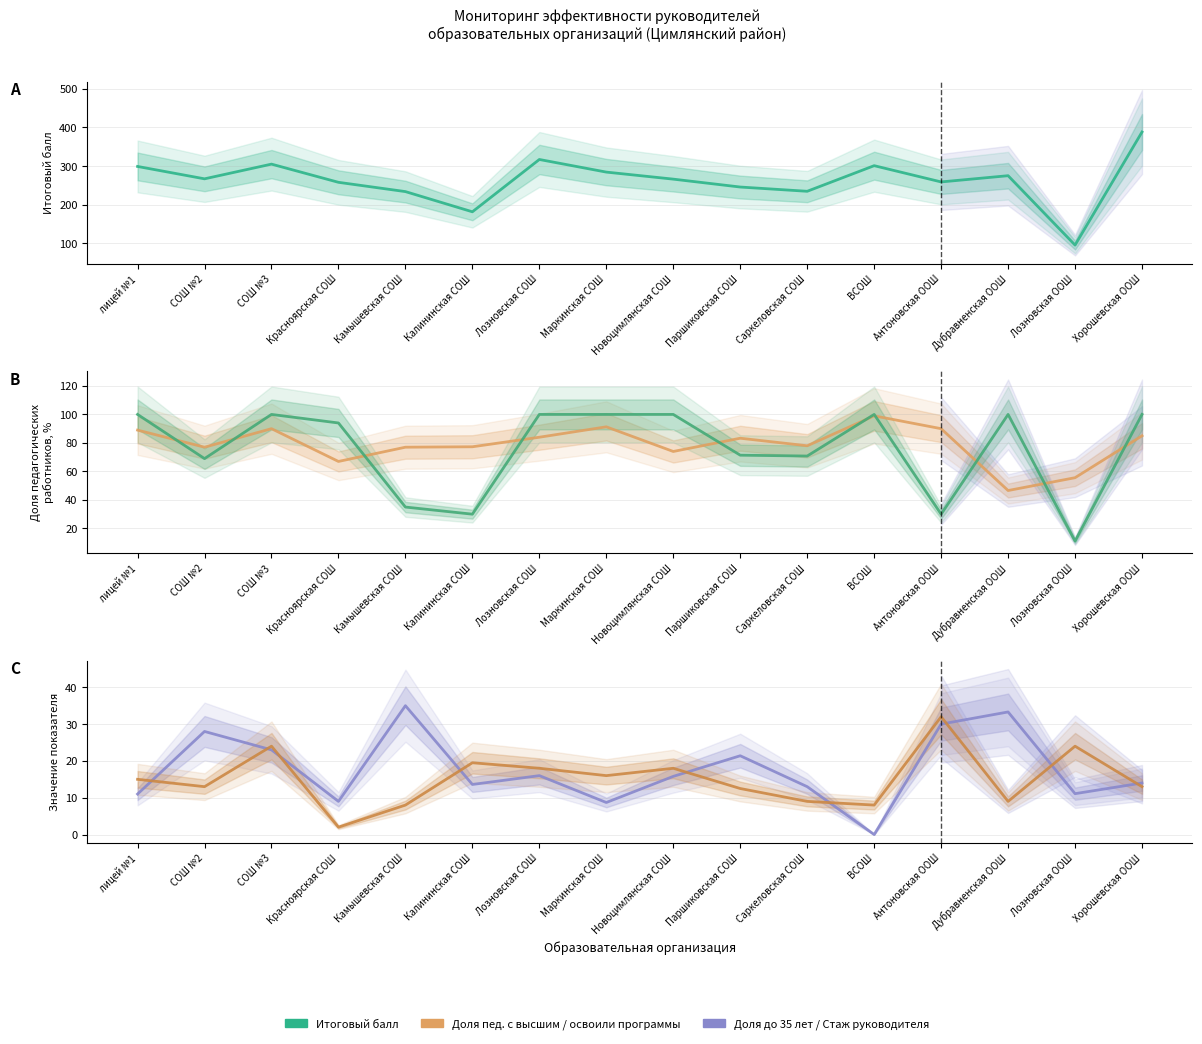

Is it true that Доля пед. работников, освоивших программы equals 36.2 at Лозновская СОШ?

False